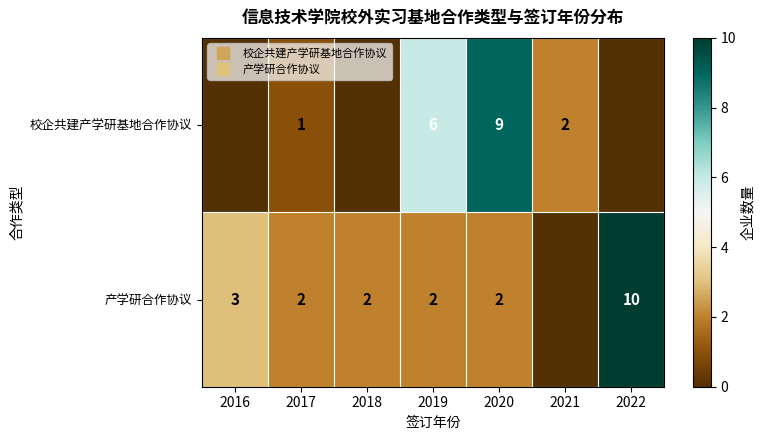

What is the highest value of the 产学研合作协议 series?

10